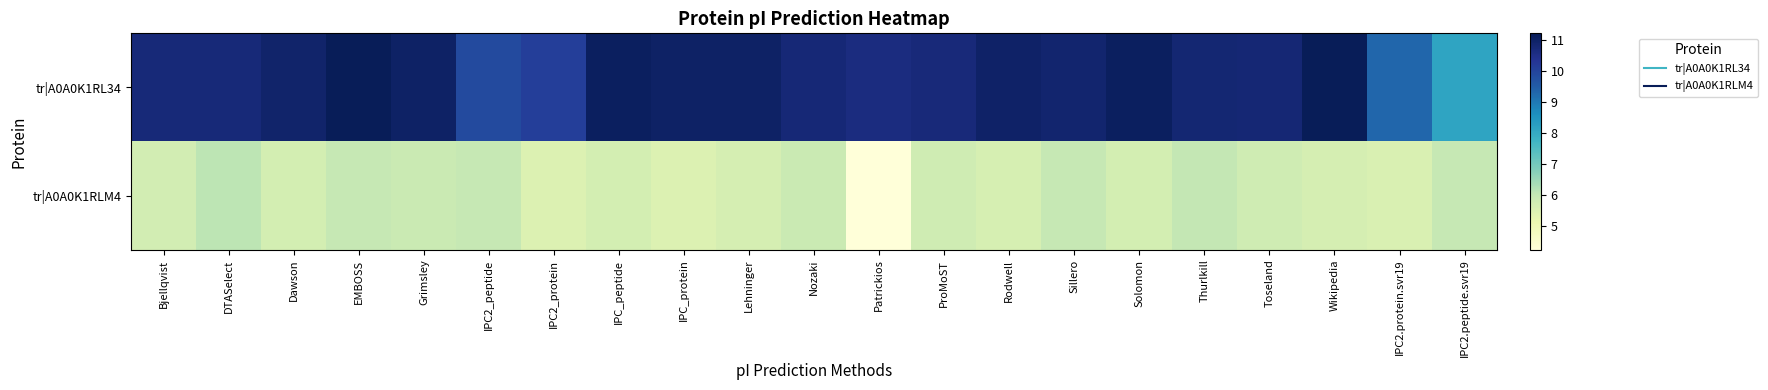

What is the spread (max minus min) of values at Grimsley?

5.1